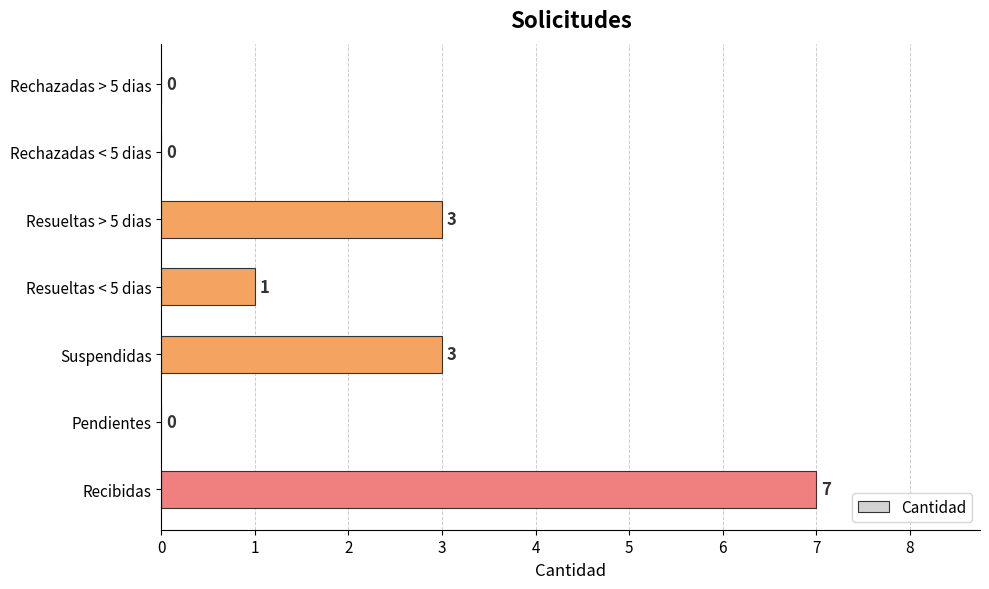

What is the sum of all values?

14